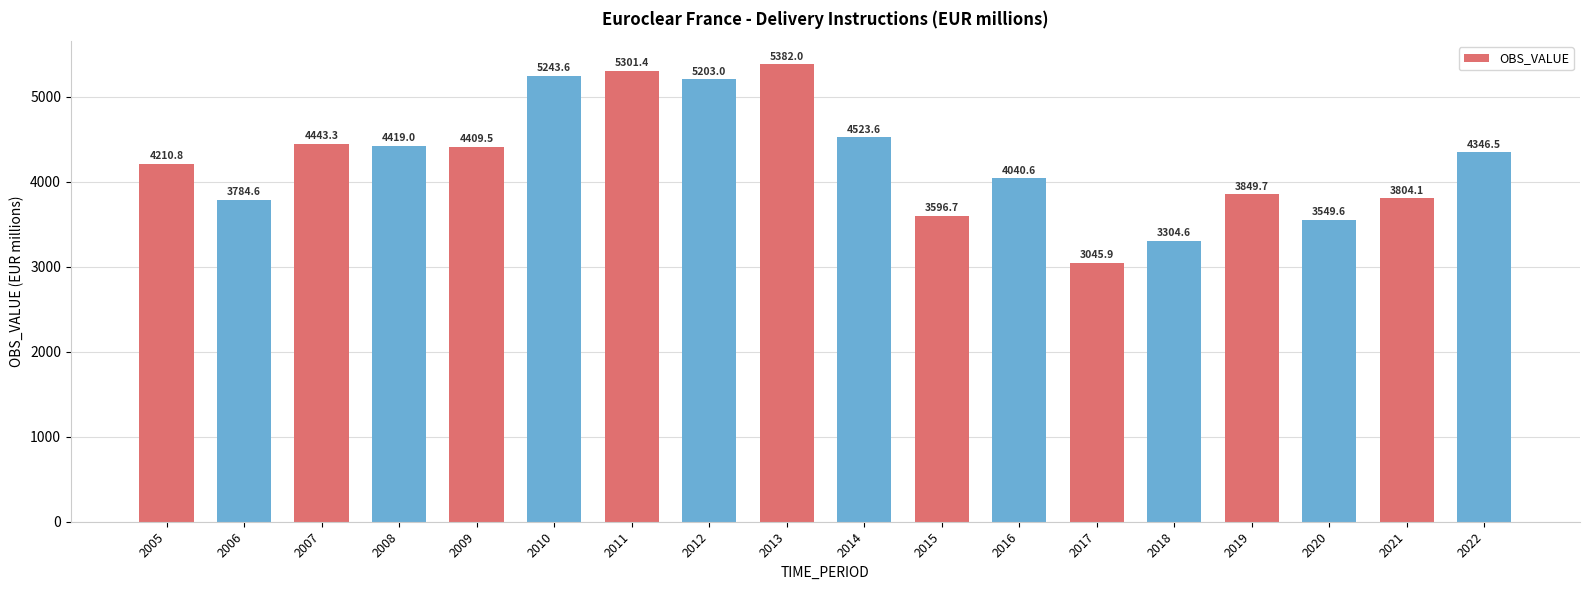

What is the minimum value shown in the chart?

3045.9